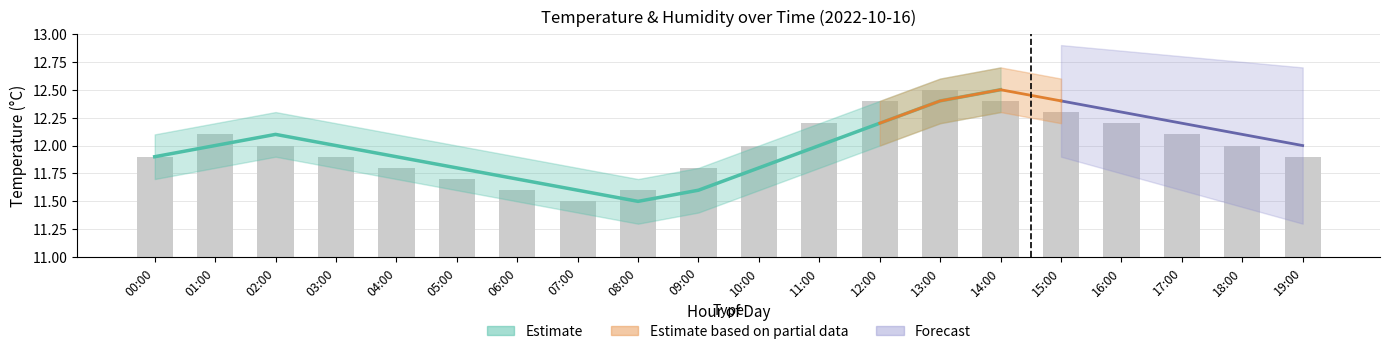

What is the value of the 2nd bar from the left?

12.1